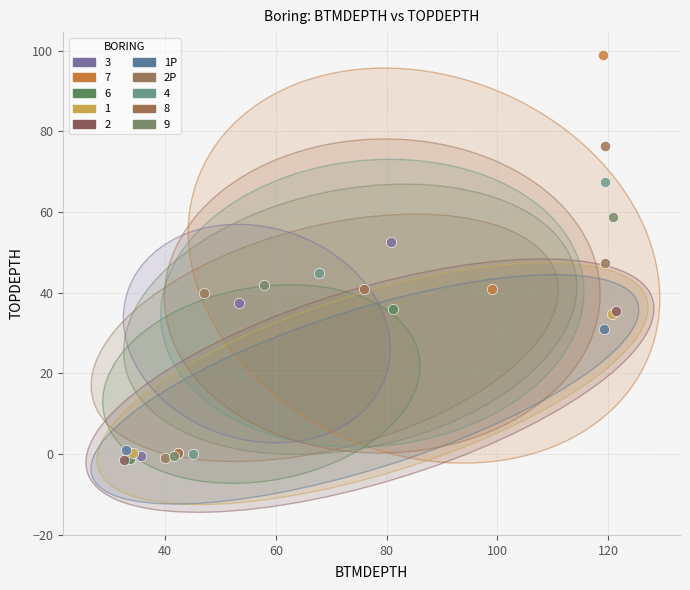

Which series has the widest spread of Y values?

7